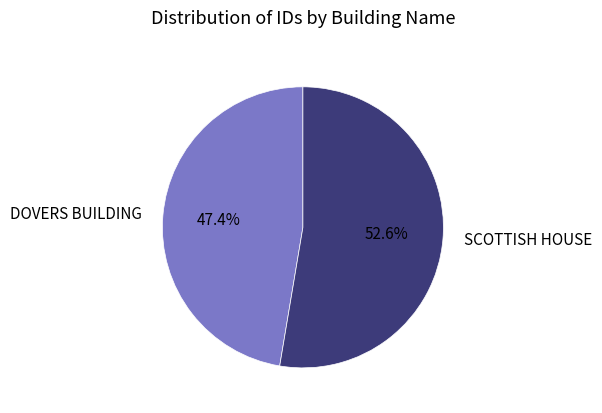

Which category has the smallest portion of the pie?

DOVERS BUILDING